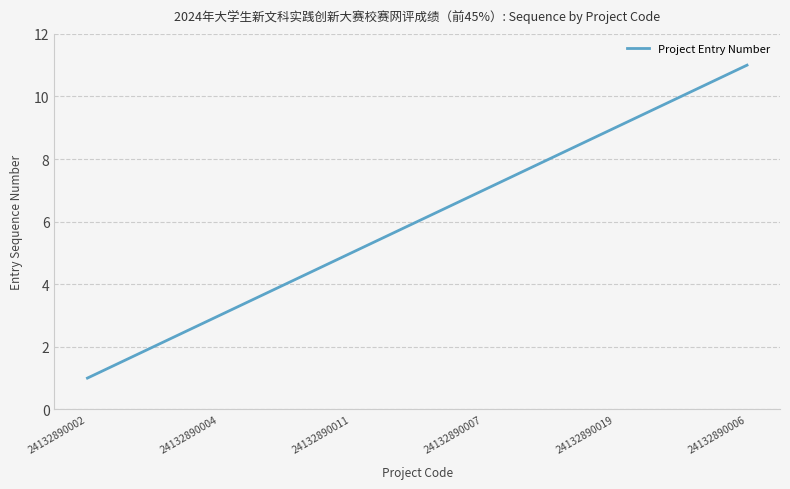

What is the average value?

6